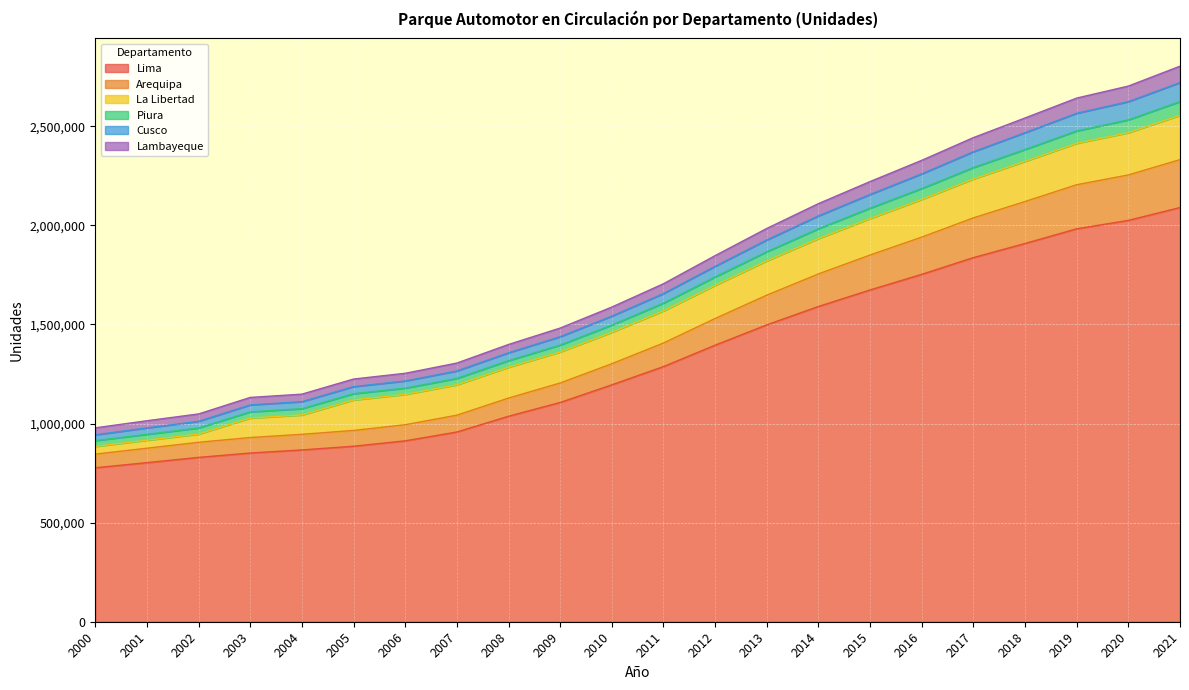

Between 2004 and 2018, which is larger?

2018